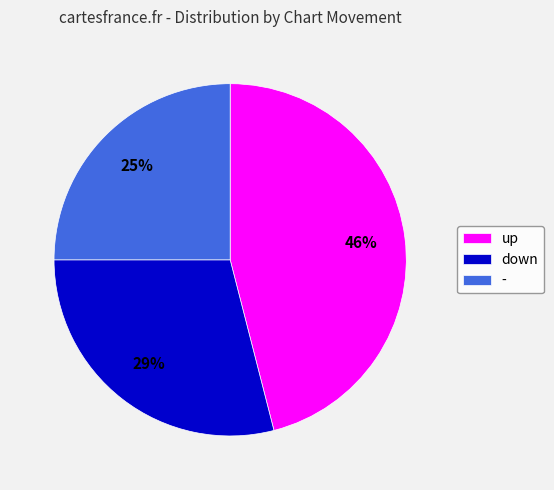

Is there any slice that represents more than half of the pie?

No